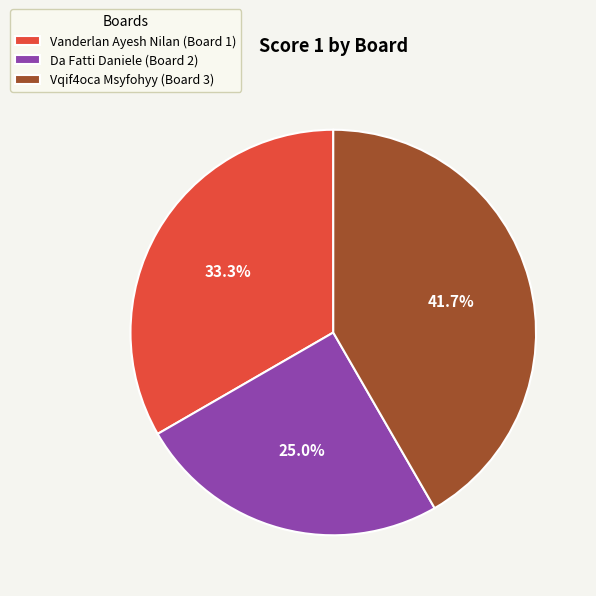

To the nearest percent, what portion does Da Fatti Daniele (Board 2) represent?

25%